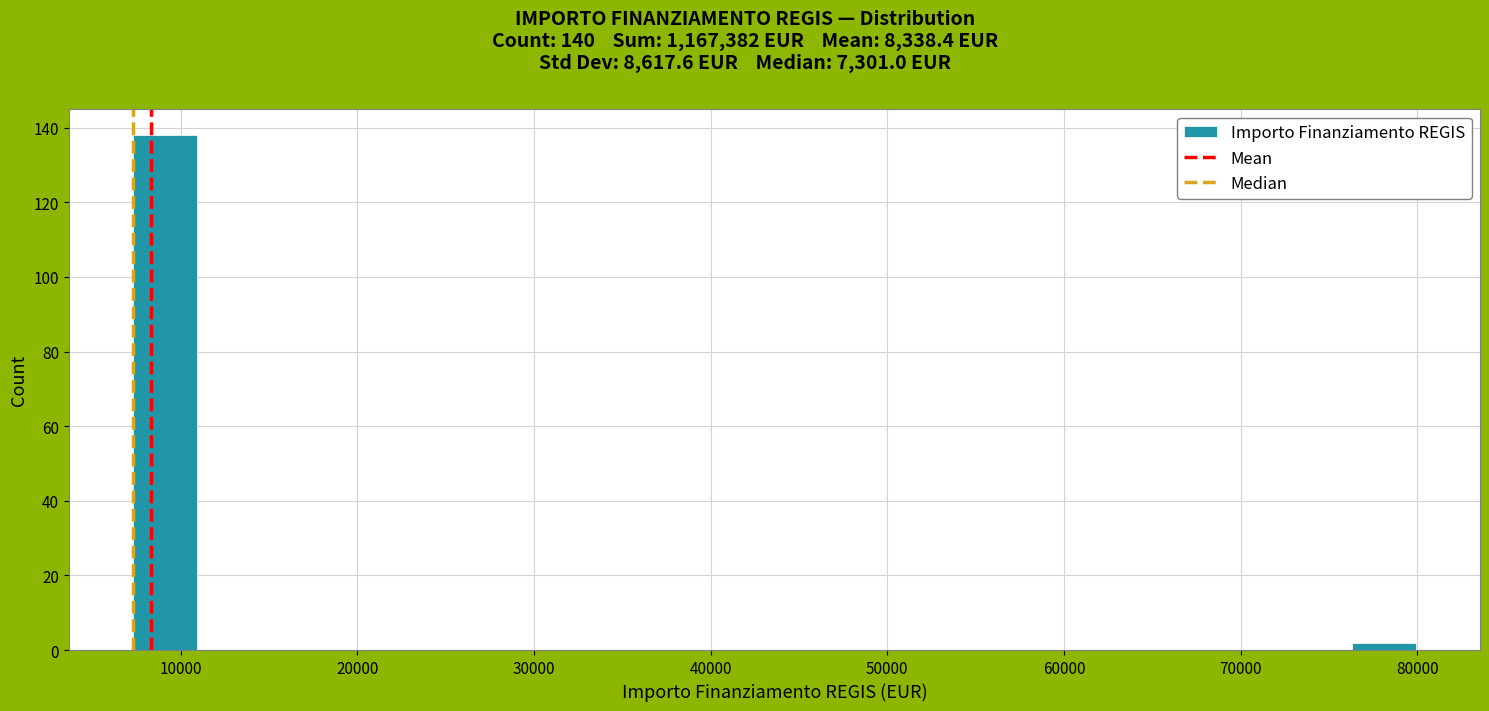

Around what value on the x-axis is the tallest bar? Give the approximate position of its centre, as read against the axis.

9000